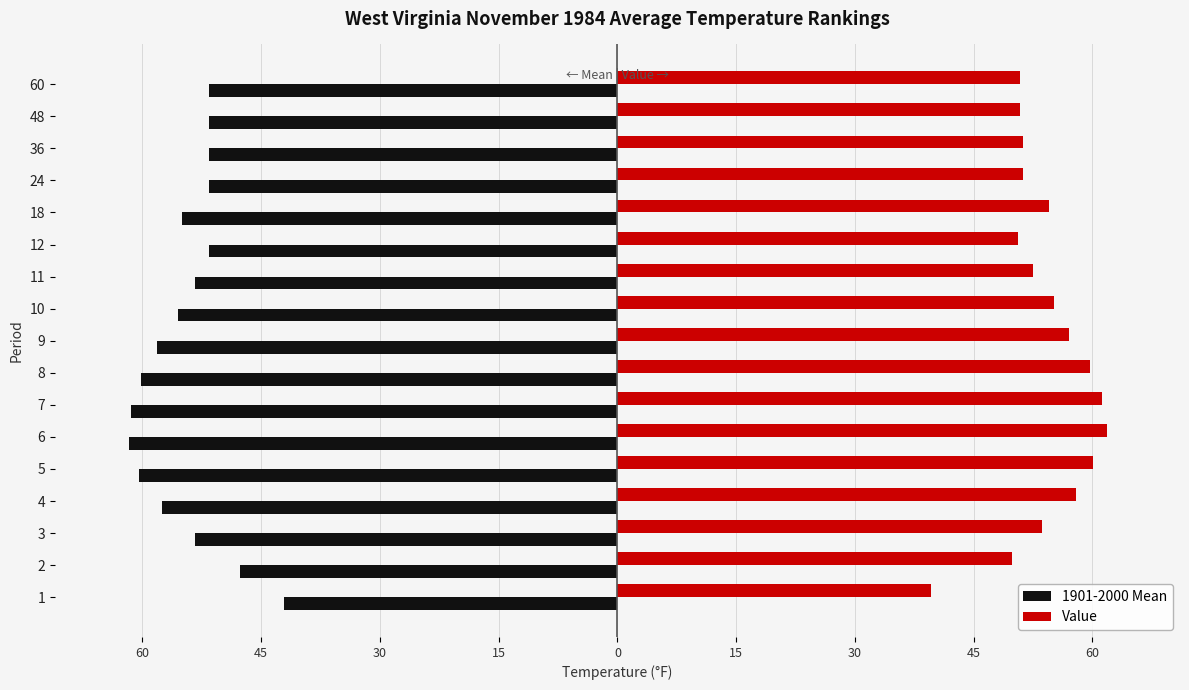

Reading right to left, transcribe all the data shown in this chart.

1901-2000 Mean: -51.6	-51.6	-51.6	-51.6	-55.0	-51.6	-53.3	-55.5	-58.1	-60.2	-61.5	-61.7	-60.4	-57.5	-53.3	-47.7	-42.1
Value: 50.9	50.9	51.2	51.3	54.5	50.6	52.5	55.2	57.1	59.7	61.2	61.8	60.1	57.9	53.6	49.8	39.6